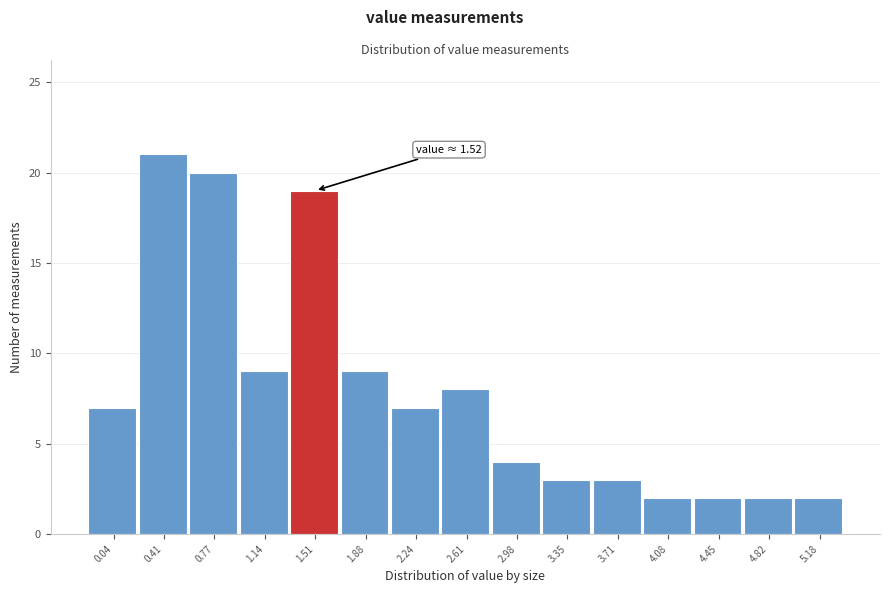

Reading left to right, what are all the values shown in this chart?

0.04=7	0.41=21	0.77=20	1.14=9	1.51=19	1.88=9	2.24=7	2.61=8	2.98=4	3.35=3	3.71=3	4.08=2	4.45=2	4.82=2	5.18=2